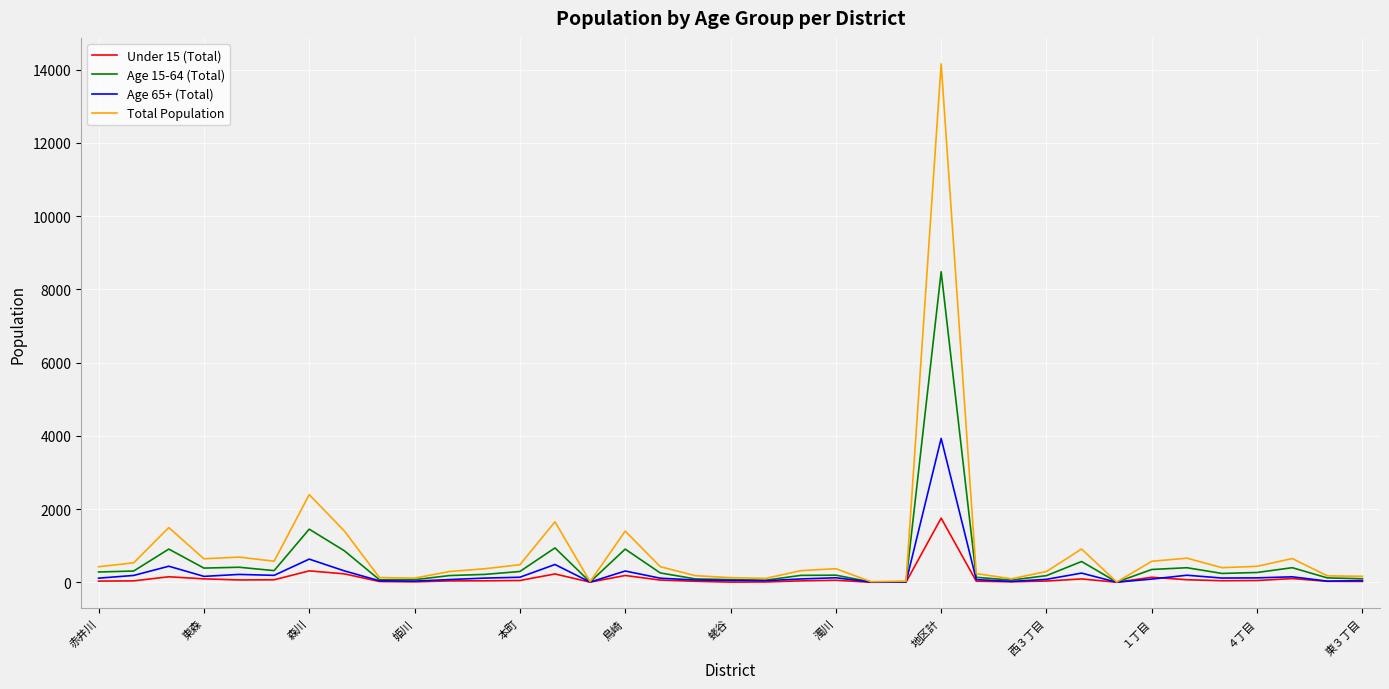

What is the minimum value for Age 65+ (Total)?

1